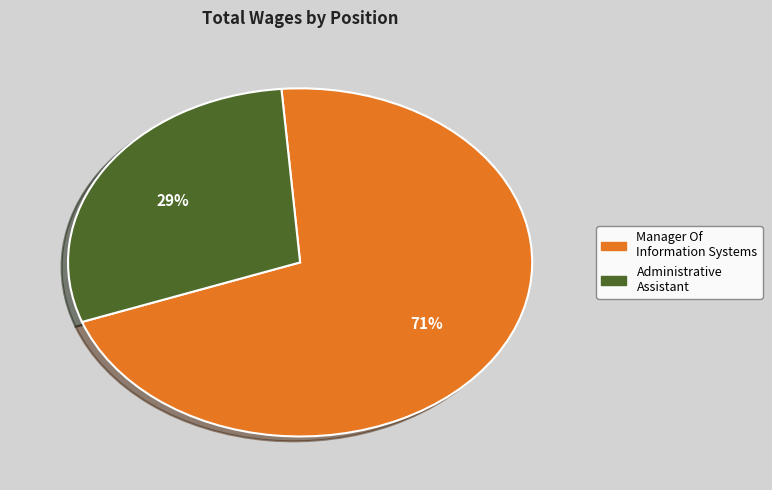

How many slices are in this pie chart?

2